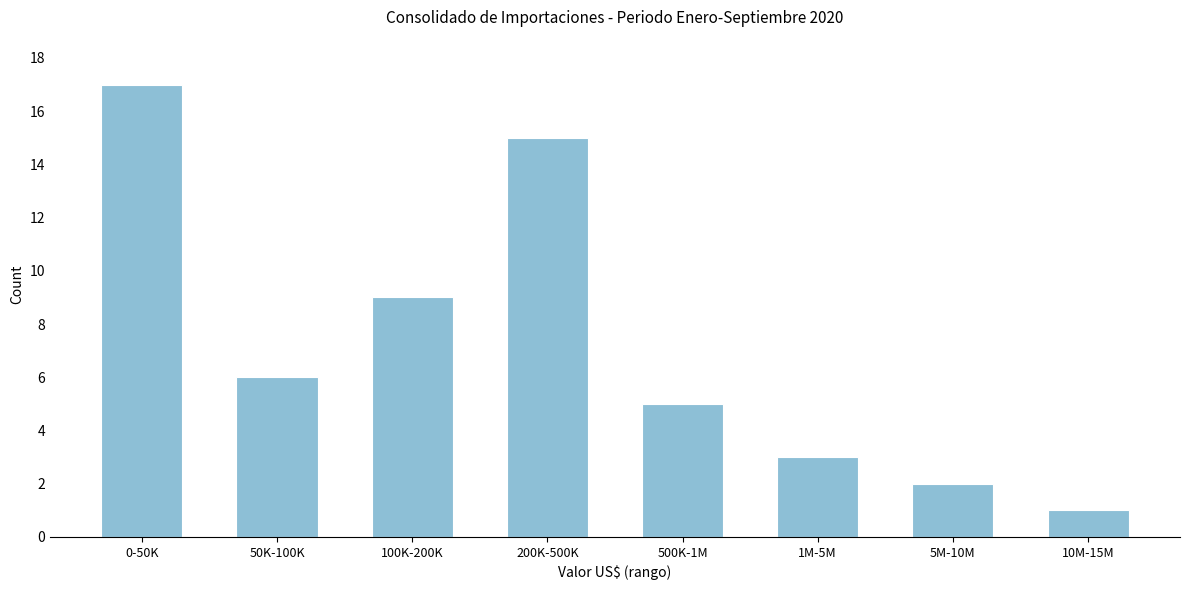

Reading right to left, extract all data points from this chart.

10M-15M=1	5M-10M=2	1M-5M=3	500K-1M=5	200K-500K=15	100K-200K=9	50K-100K=6	0-50K=17